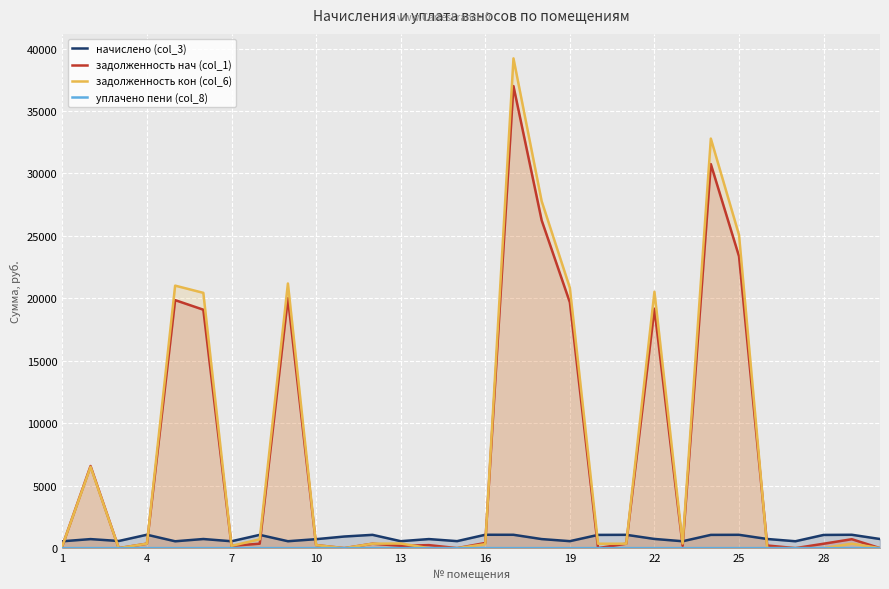

Which series ends up on top after the final intersection of задолженность кон (col_6) and начислено (col_3)?

начислено (col_3)